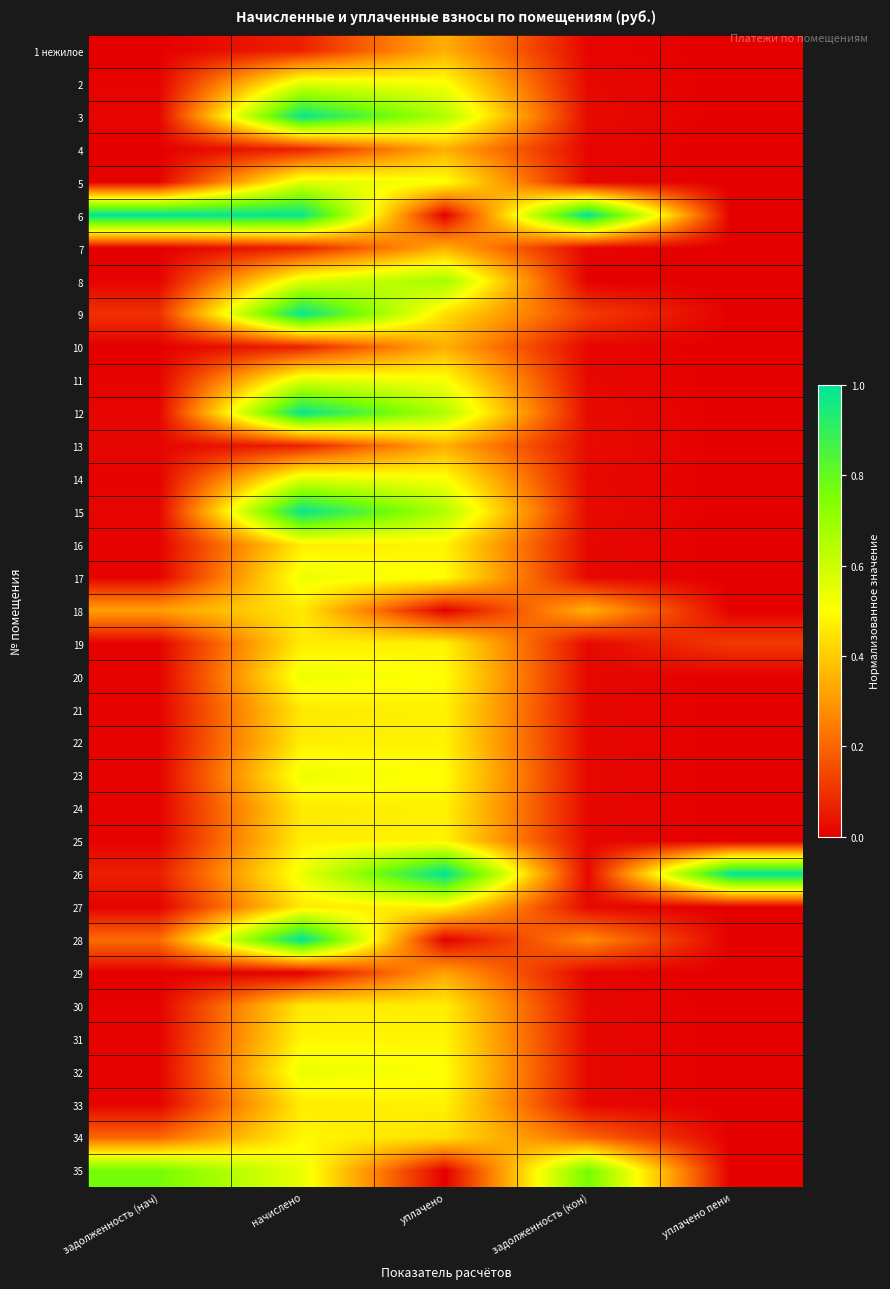

How many categories are shown in the chart?

5